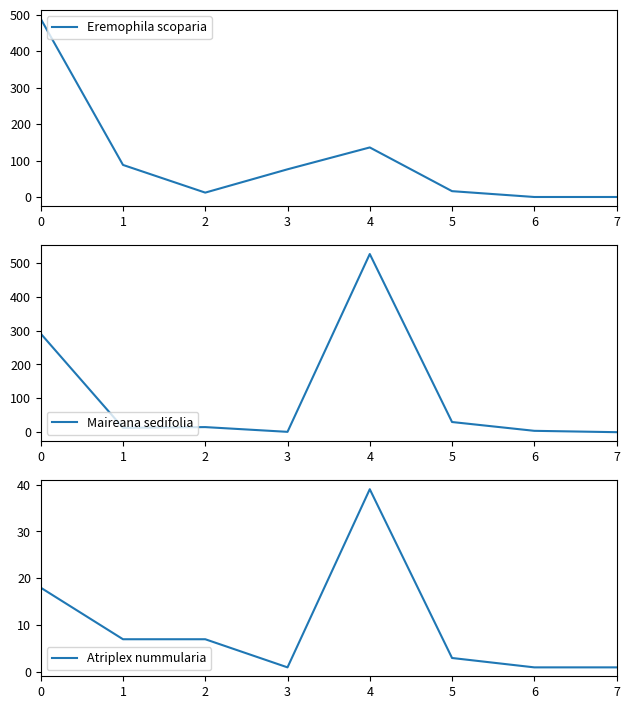

True or false: Maireana sedifolia has a value of 49 at 5.

False